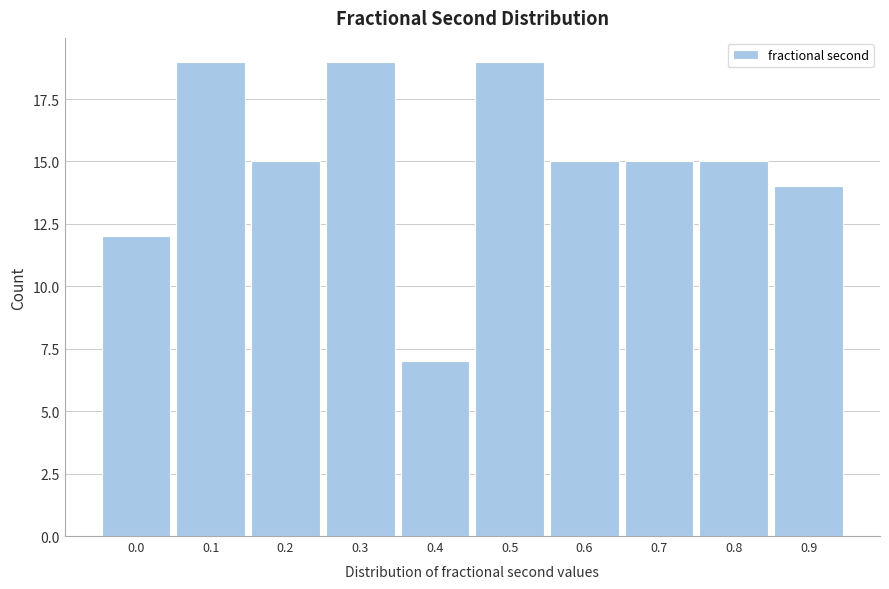

Reading left to right, what are all the values shown in this chart?

12	19	15	19	7	19	15	15	15	14